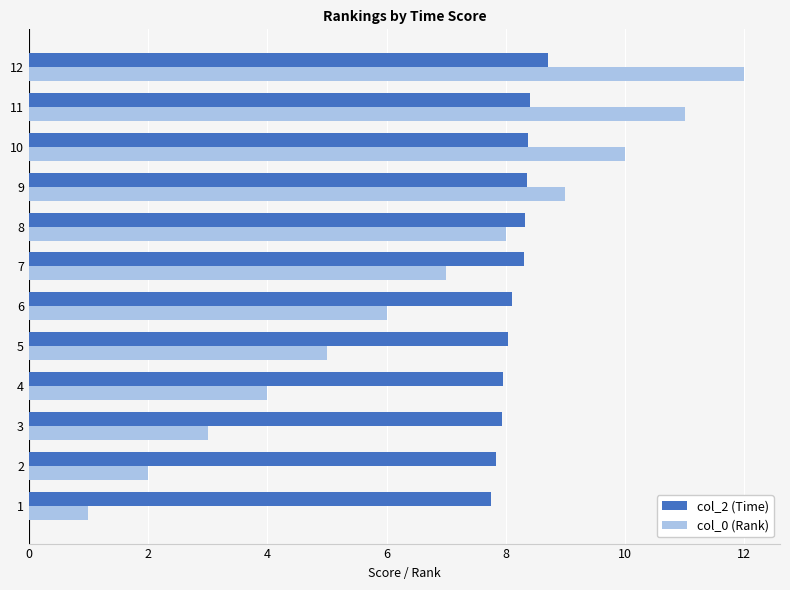

What value does the col_0 (Rank) series have at 10?

10.0